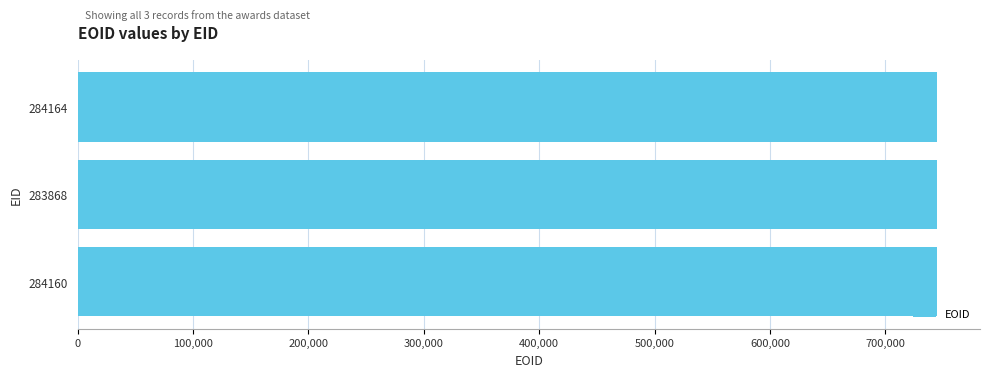

What is the difference between the maximum and second lowest values?

9